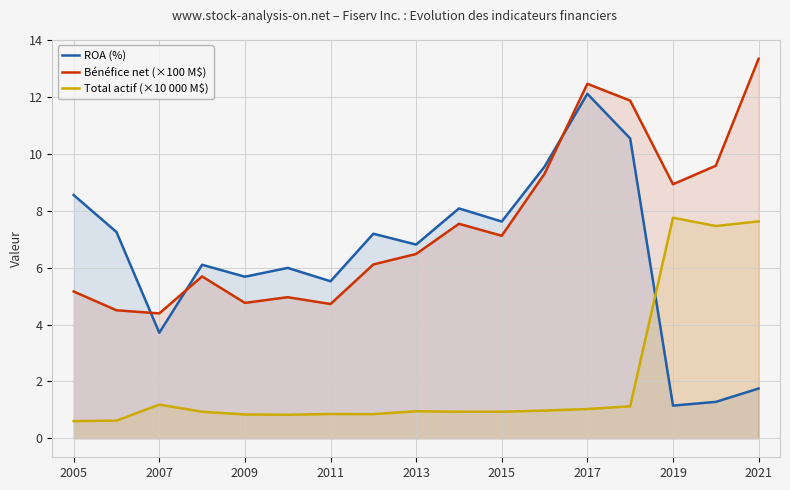

The value of Bénéfice net (×100 M$) at 2017 is 12.5. True or false?

True